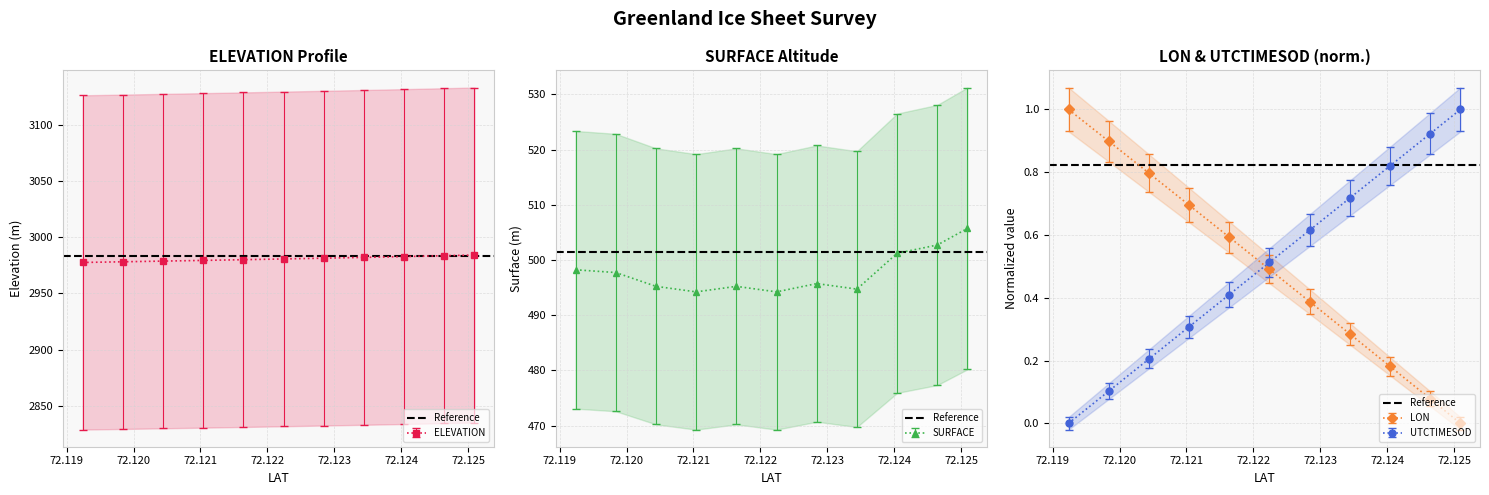

What is the label of the 8th point from the right?

72.12104